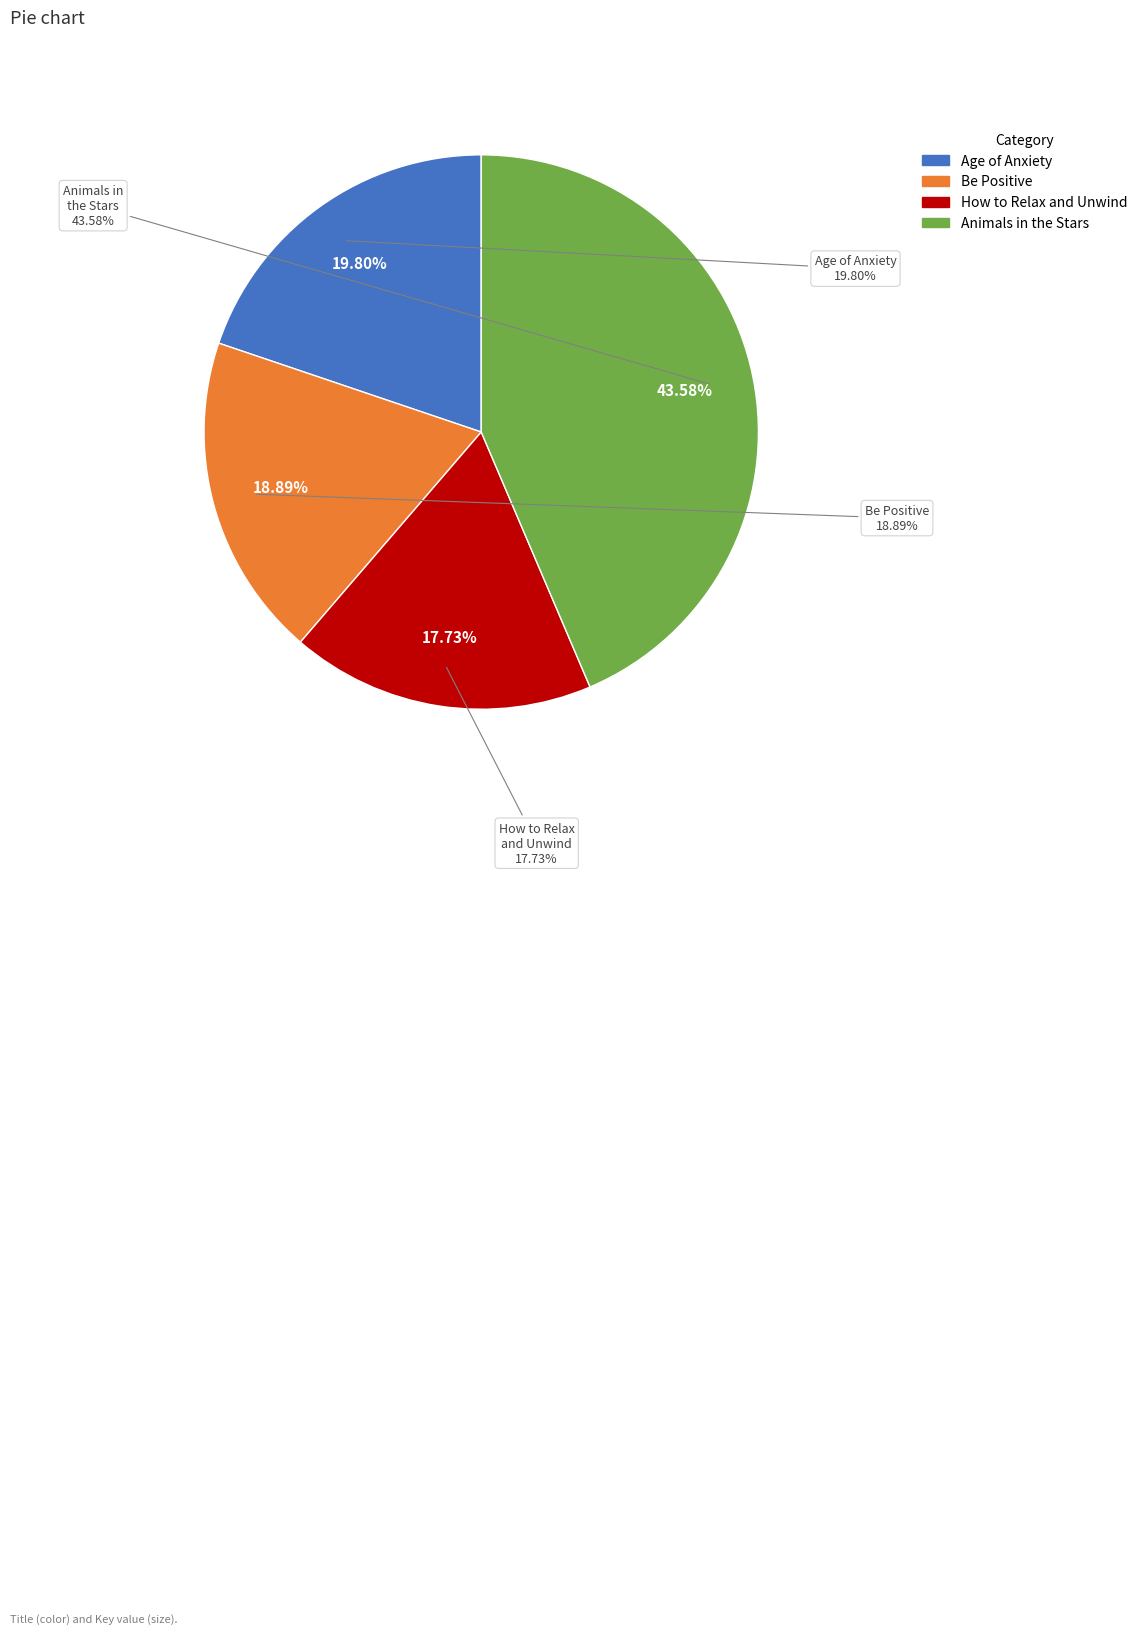

To the nearest percent, what is the difference between the largest and smallest slice percentages?

26%